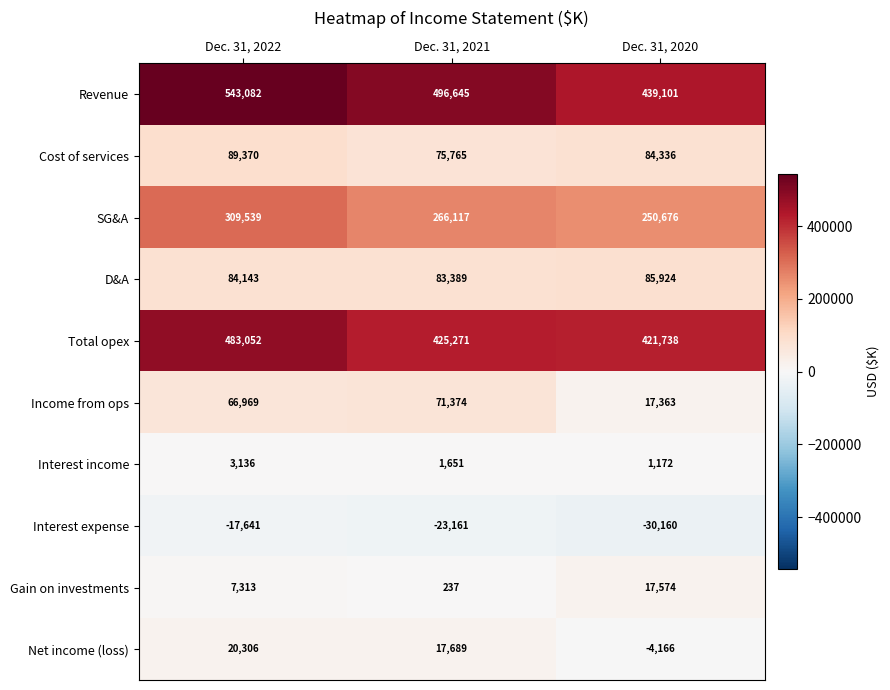

What is the difference between the highest and lowest values at Dec. 31, 2022?

560723